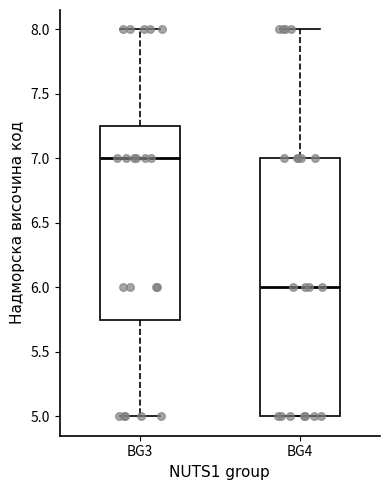

Reading left to right, transcribe this box plot: for each box, give where its median line is, the range the box spans, and where its two whiskers end, as read against the y-axis. The values are not printed on the chart, so give them approximately, as read against the axis.

BG3: median 7.00, box 5.75 to 7.25, whiskers 5.00 to 8.00
BG4: median 6.00, box 5.00 to 7.00, whiskers 5.00 to 8.00